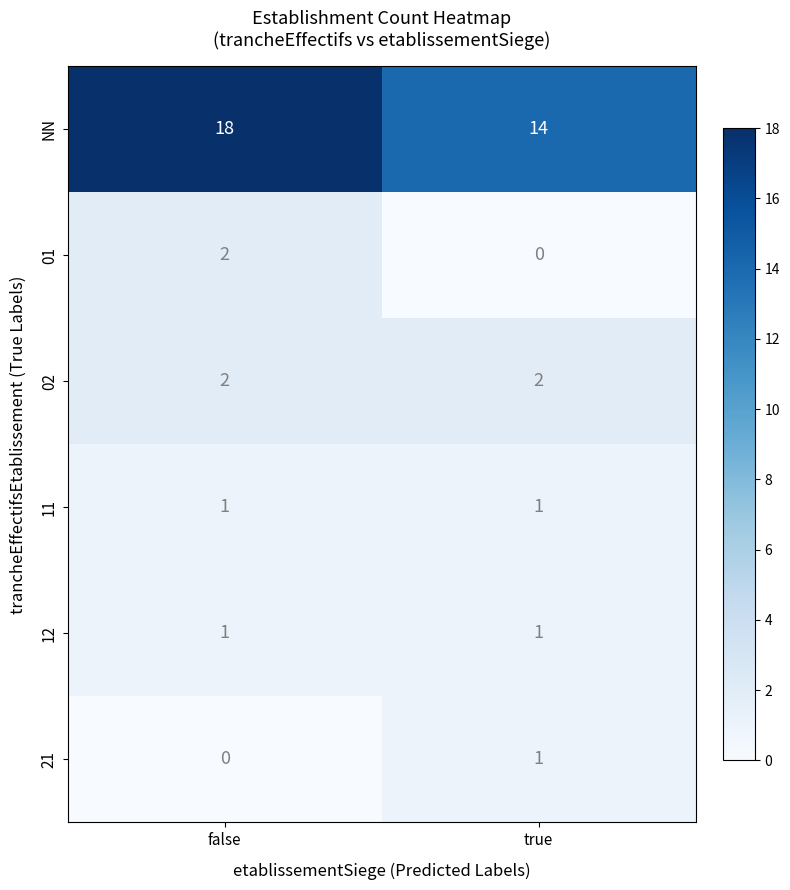

What is the sum of all NN values?

32